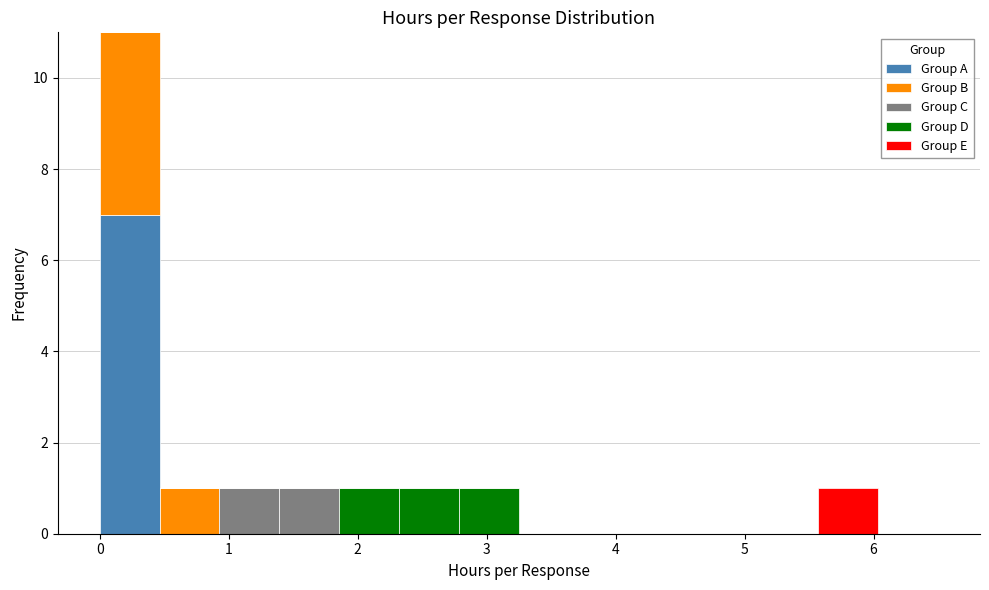

Reading left to right, list every stacked bar in this chart as the range it spans on the x-axis followed by its total height. Neither the bar edges nor the heights are printed on the chart, so give them approximately, as read against the axes.

0.0 to 0.5: 11
0.5 to 0.9: 1
0.9 to 1.4: 1
1.4 to 1.9: 1
1.9 to 2.3: 1
2.3 to 2.8: 1
2.8 to 3.3: 1
3.3 to 3.7: 0
3.7 to 4.2: 0
4.2 to 4.6: 0
4.6 to 5.1: 0
5.1 to 5.6: 0
5.6 to 6.0: 1
6.0 to 6.5: 0